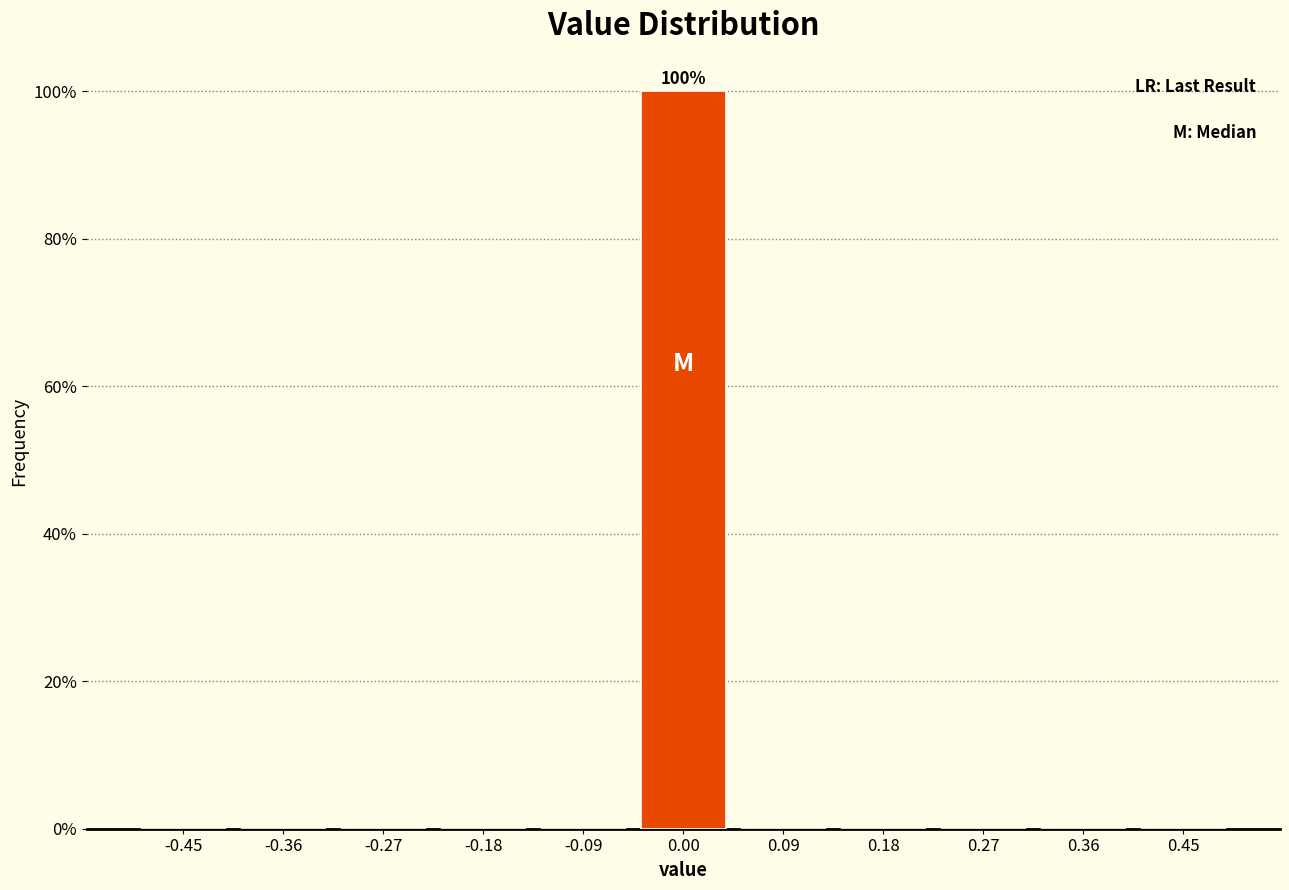

Which range on the x-axis has the tallest bar?

-0.05 to 0.05